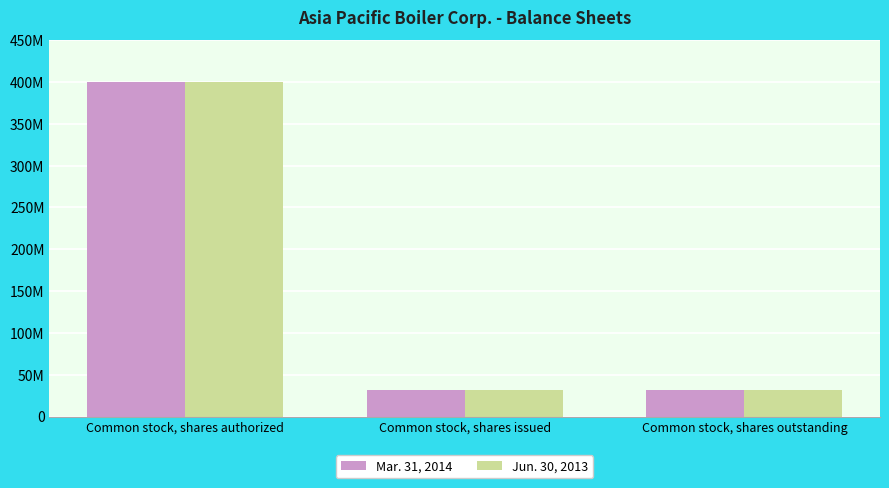

What are all the series names shown in the legend?

Mar. 31, 2014, Jun. 30, 2013